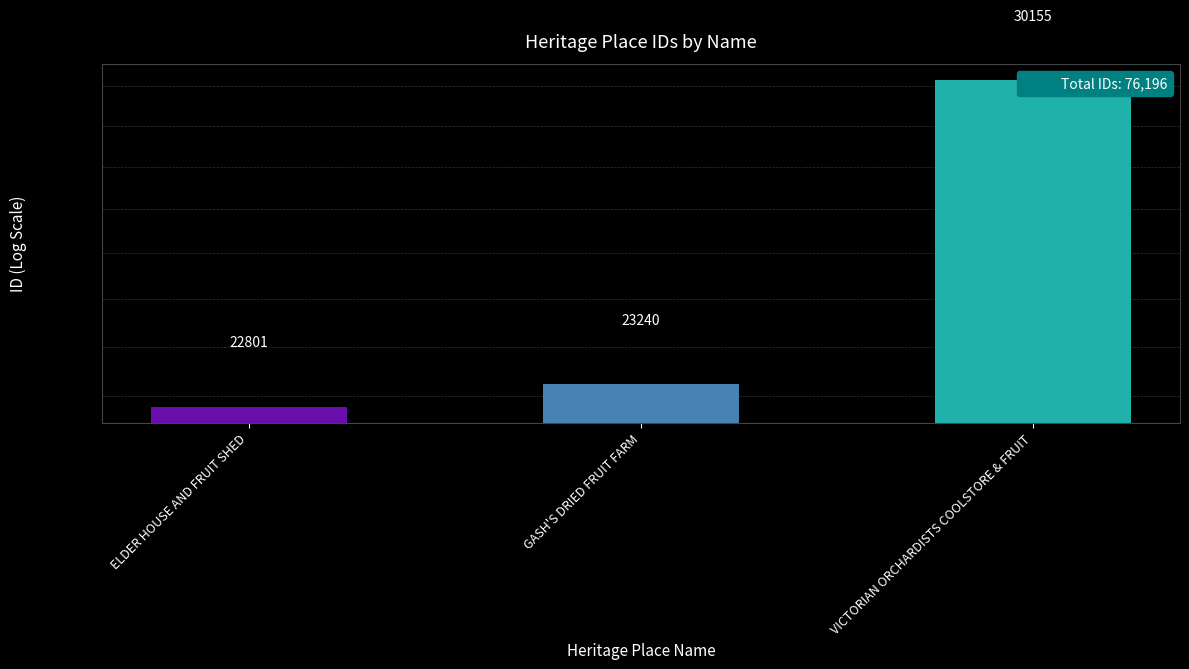

What is the value of the 2nd bar from the left?

23240